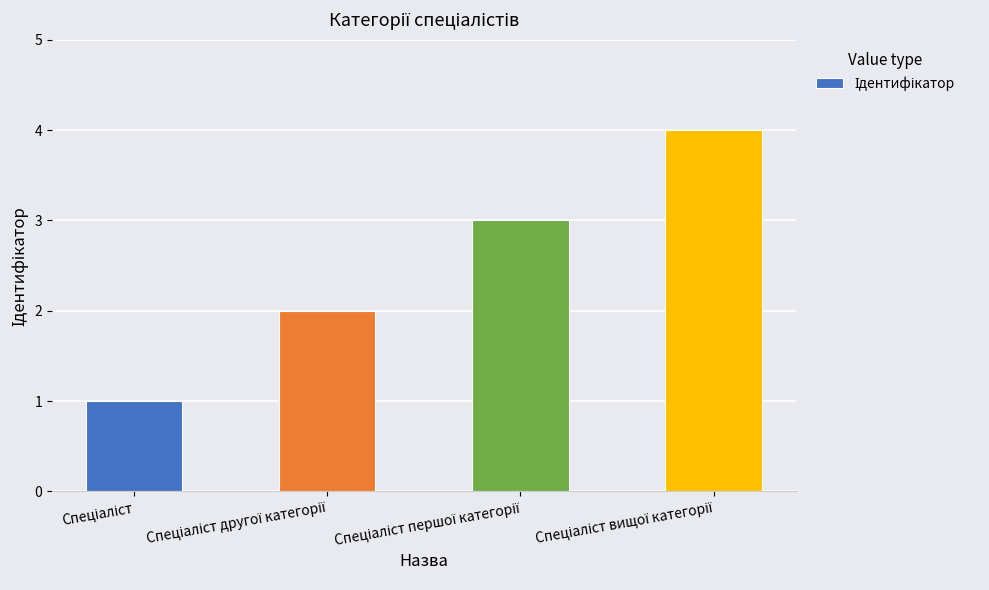

What is the greatest value displayed?

4